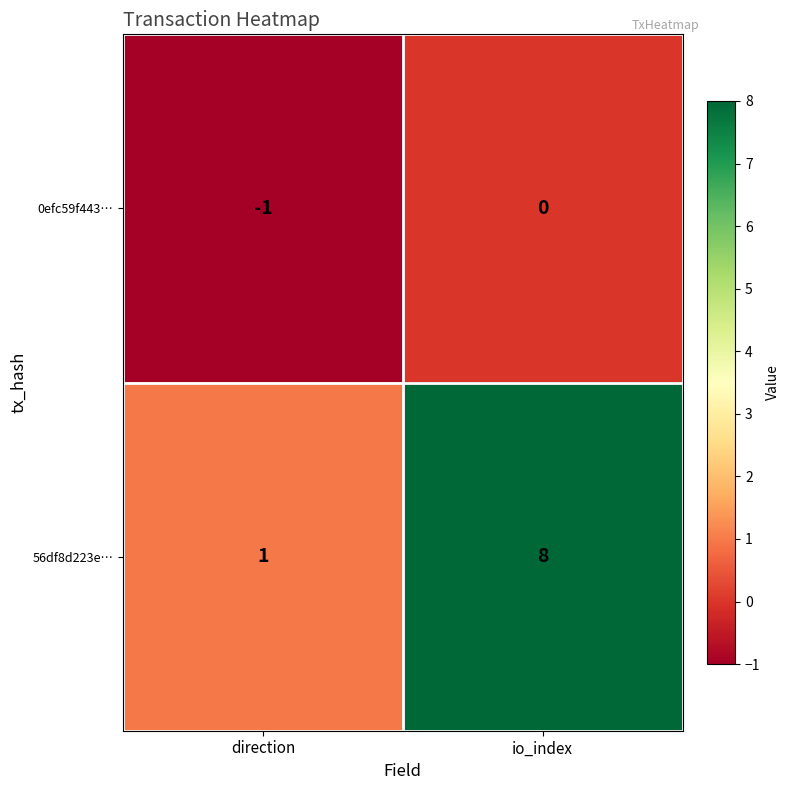

What is the sum of all 56df8d223e… values?

9